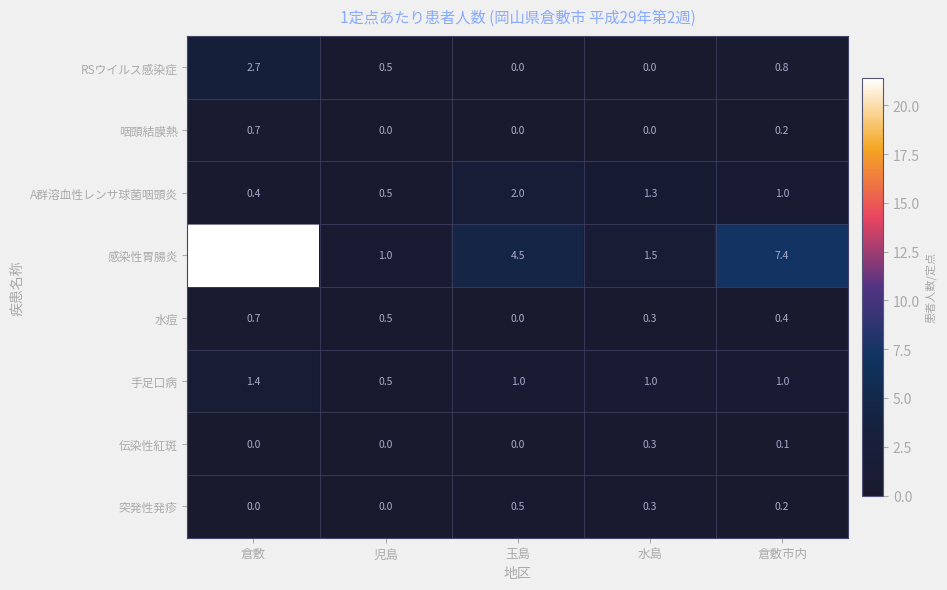

Count the number of data series in this chart.

8